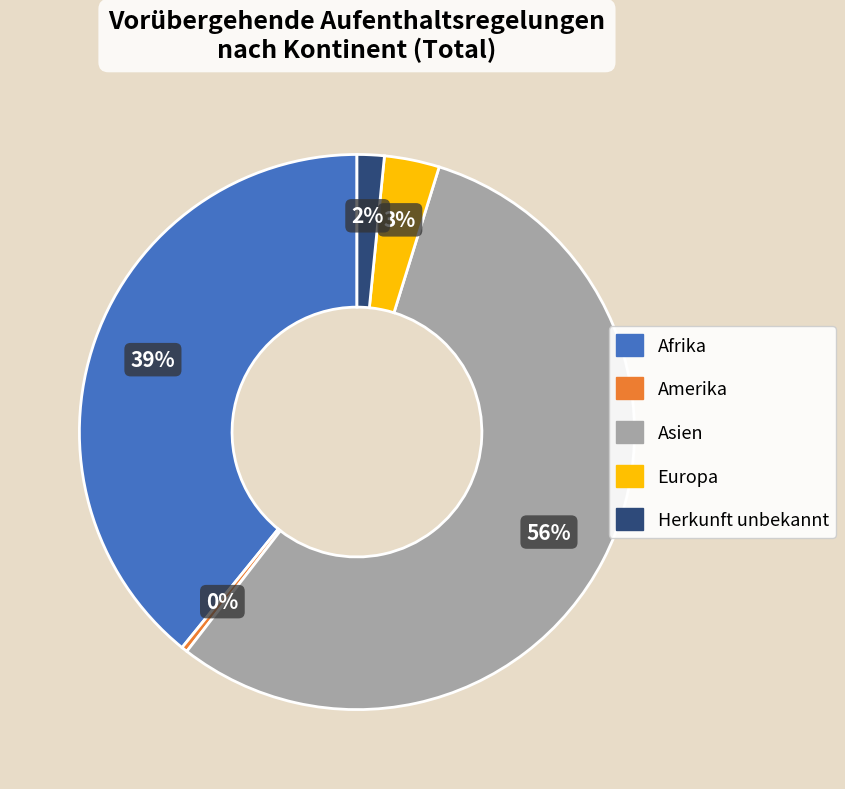

The Afrika slice represents 44% of the pie. True or false?

False